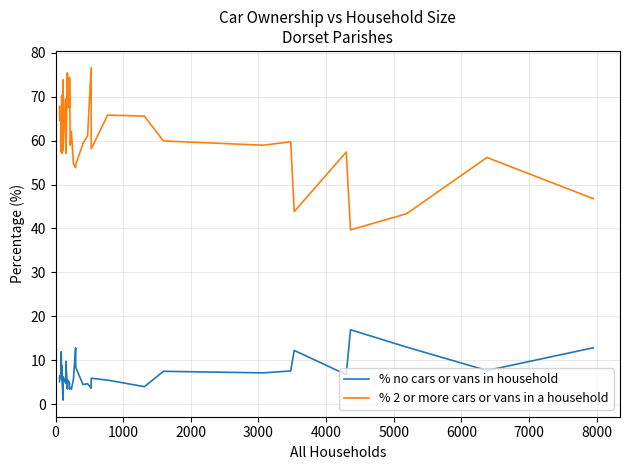

Count the number of categories in the chart.

38